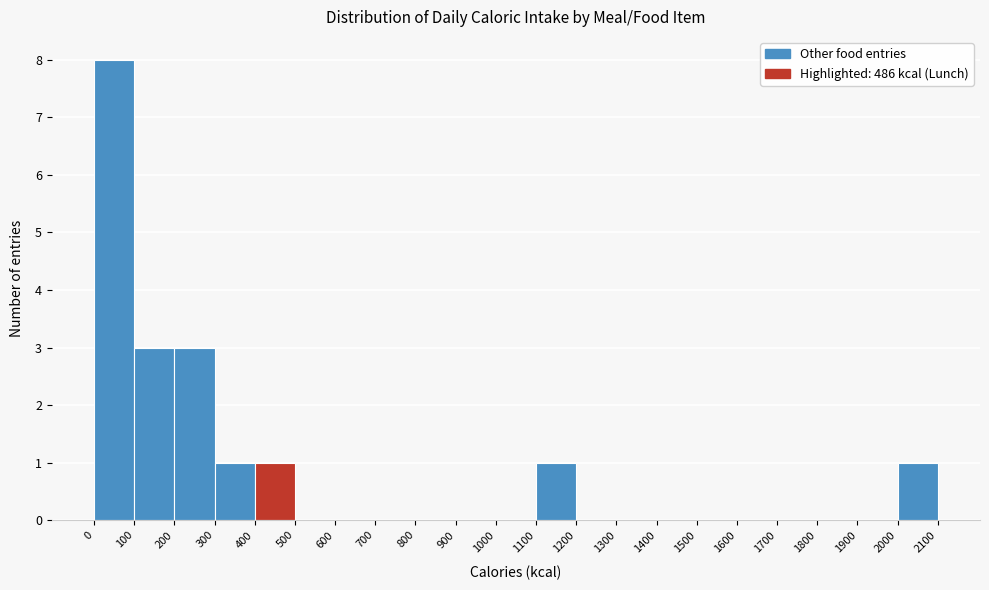

What is the height of the bar covering 200 to 300 on the x-axis? The values are not printed on the chart, so give them approximately, as read against the axis.

3